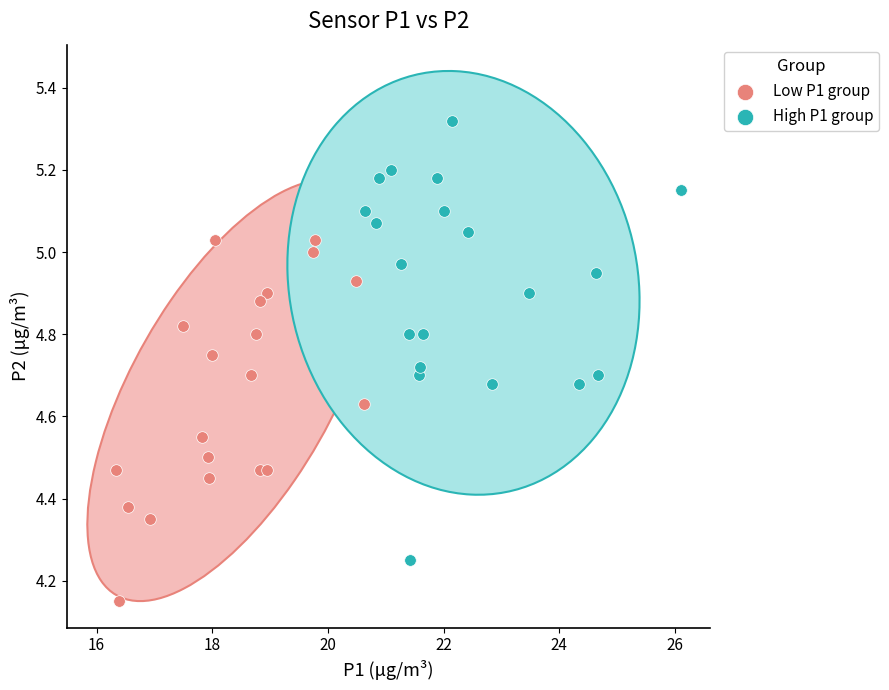

Which series reaches the minimum Y coordinate?

Low P1 group